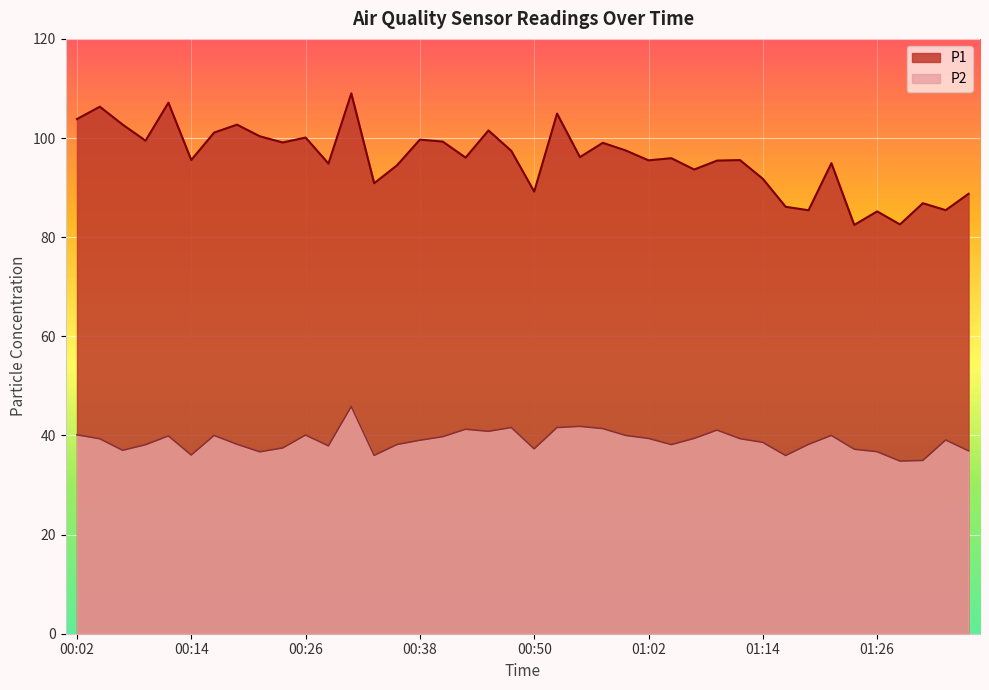

What position from the right is 00:09?

37